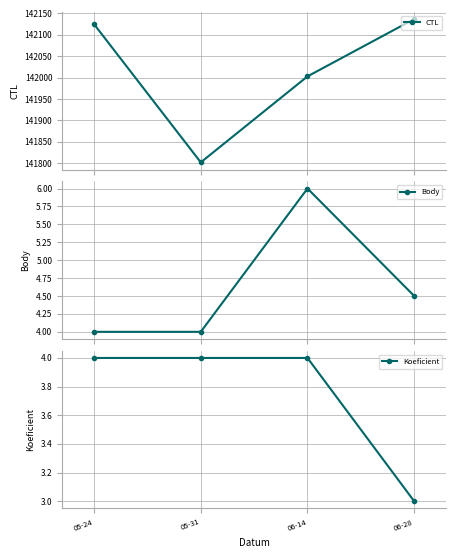

What is the sum of all Koeficient values?

15